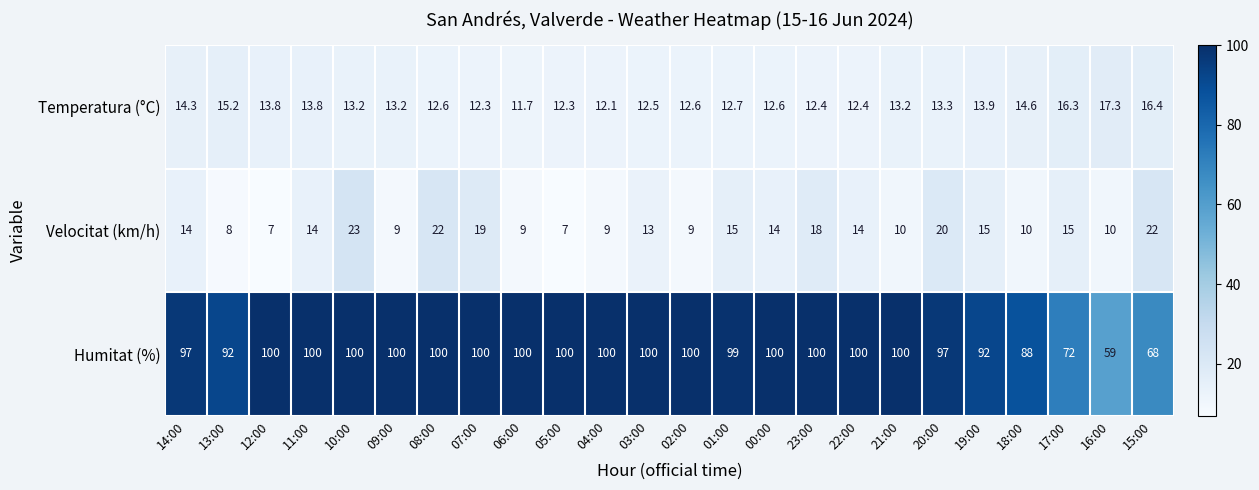

Which category has the lowest value in the Humitat (%) series?

16:00